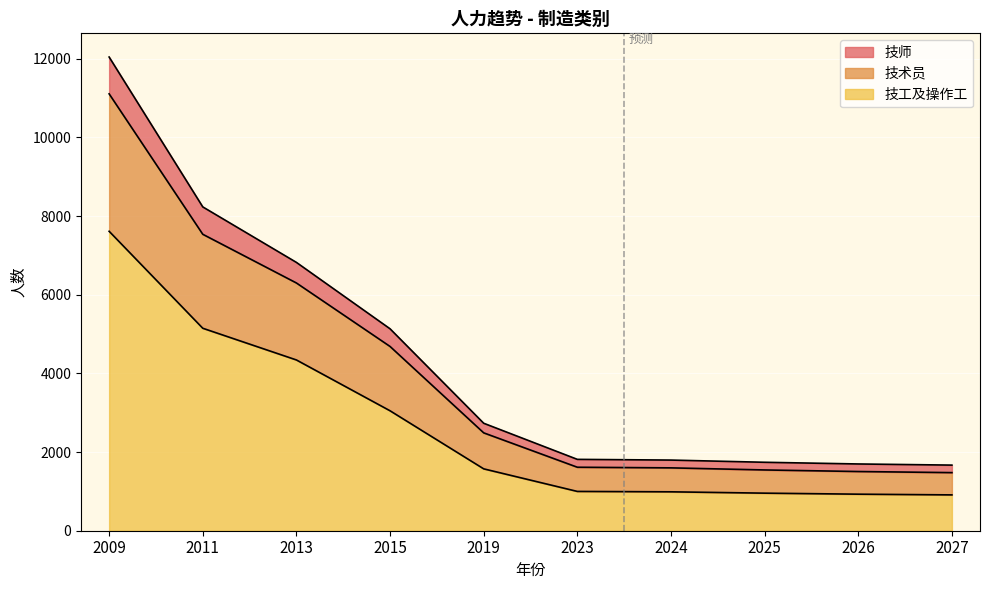

Which category has the highest value in the 技工及操作工 series?

2009